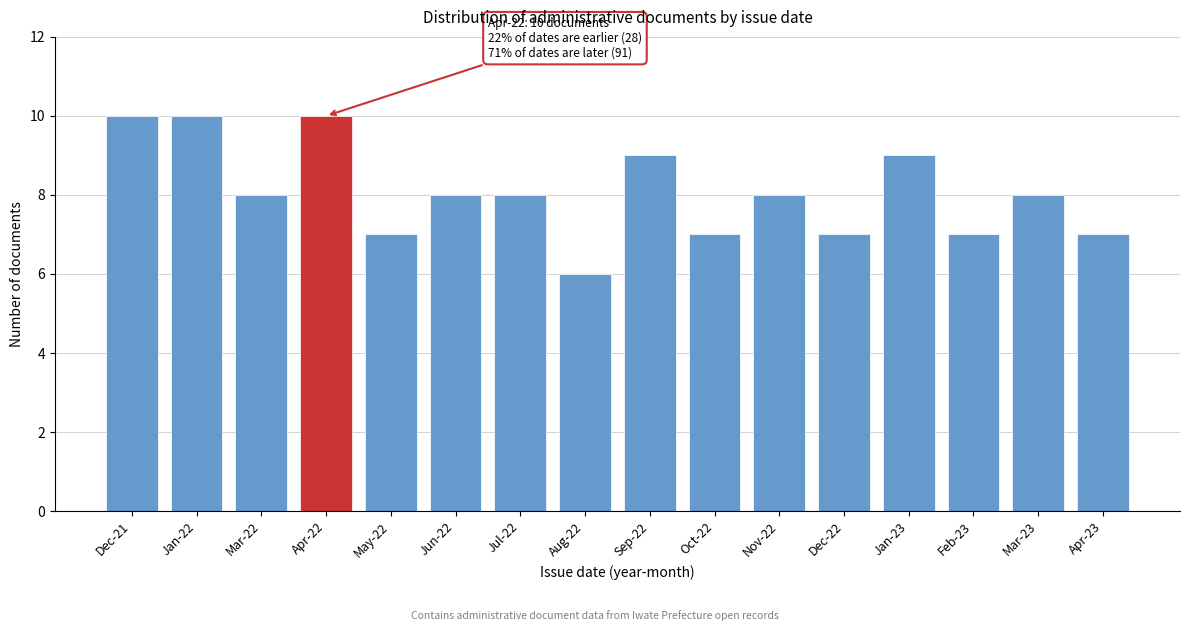

Reading left to right, list all the values displayed in this chart.

Dec-21=10	Jan-22=10	Mar-22=8	Apr-22=10	May-22=7	Jun-22=8	Jul-22=8	Aug-22=6	Sep-22=9	Oct-22=7	Nov-22=8	Dec-22=7	Jan-23=9	Feb-23=7	Mar-23=8	Apr-23=7